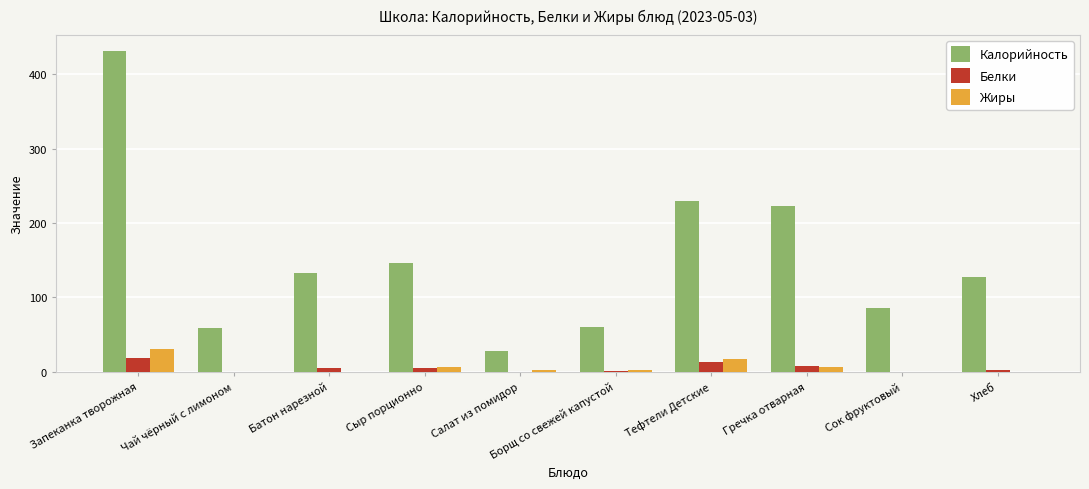

Is the value of Жиры at Запеканка творожная greater than the value of Белки at Сыр порционно?

Yes